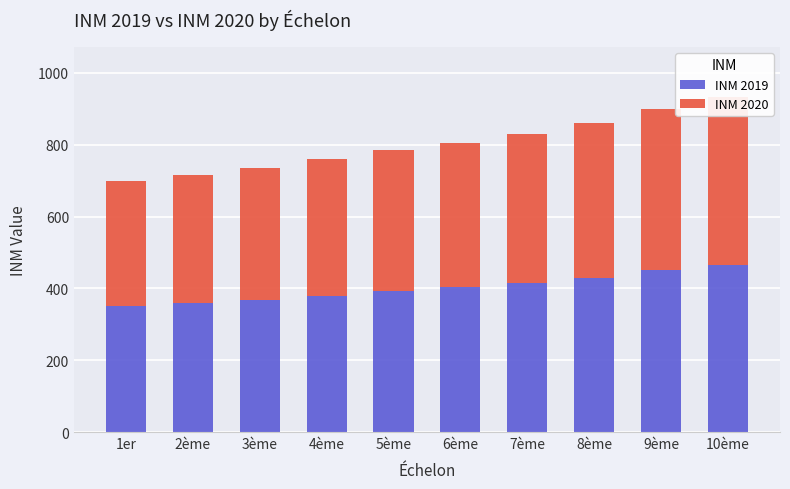

What is the sum of all INM 2020 values?

4013